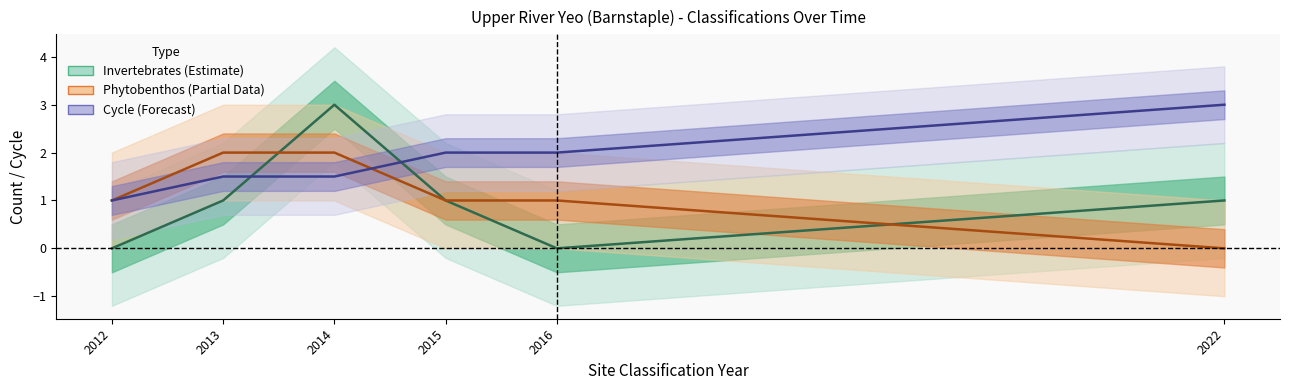

Reading right to left, list all the values displayed in this chart.

Invertebrates center: 1.0	0.0	1.0	3.0	1.0	0.0
Phytobenthos center: 0.0	1.0	1.0	2.0	2.0	1.0
Cycle center: 3.0	2.0	2.0	1.5	1.5	1.0